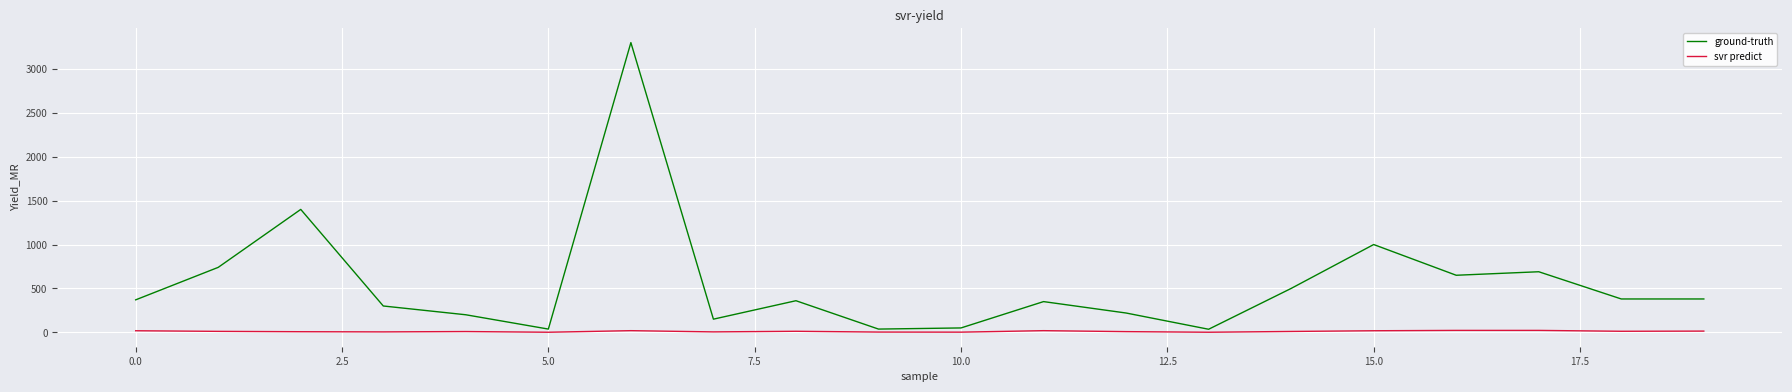

Which series has the largest total across all categories?

ground-truth